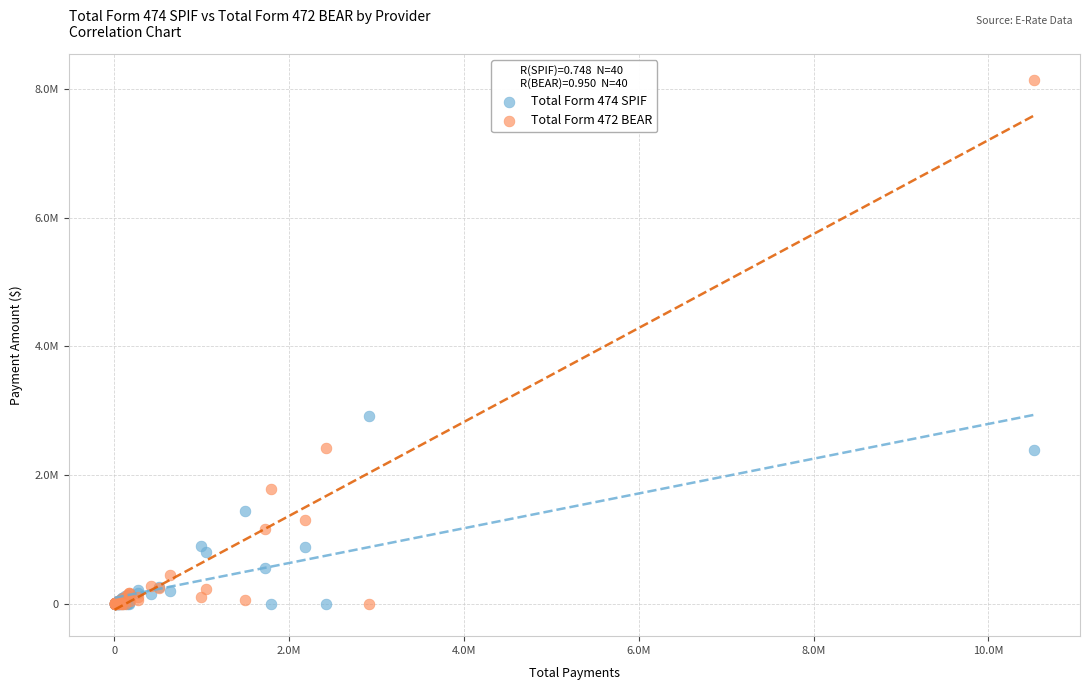

What are all the series names shown in the legend?

Total Form 474 SPIF, Total Form 472 BEAR